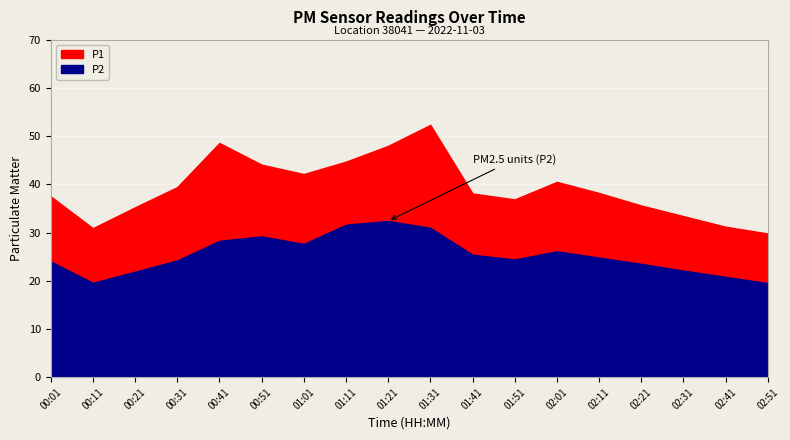

Which series has the largest range (max minus min)?

P1